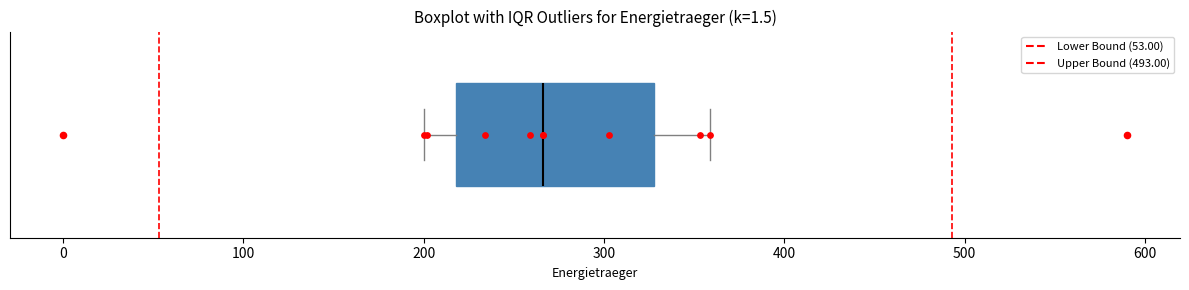

Read this box plot against the x-axis: the position of the median line, the range covered by the box, and the ends of both whiskers. The values are not printed on the chart, so give them approximately, as read against the axis.

median 270, box 220 to 330, whiskers 200 to 360